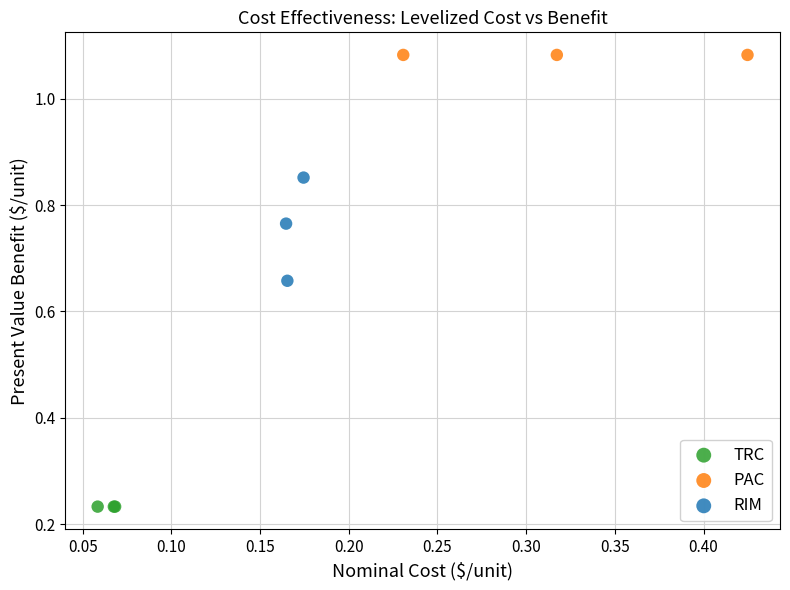

Which series reaches the maximum Y coordinate?

PAC